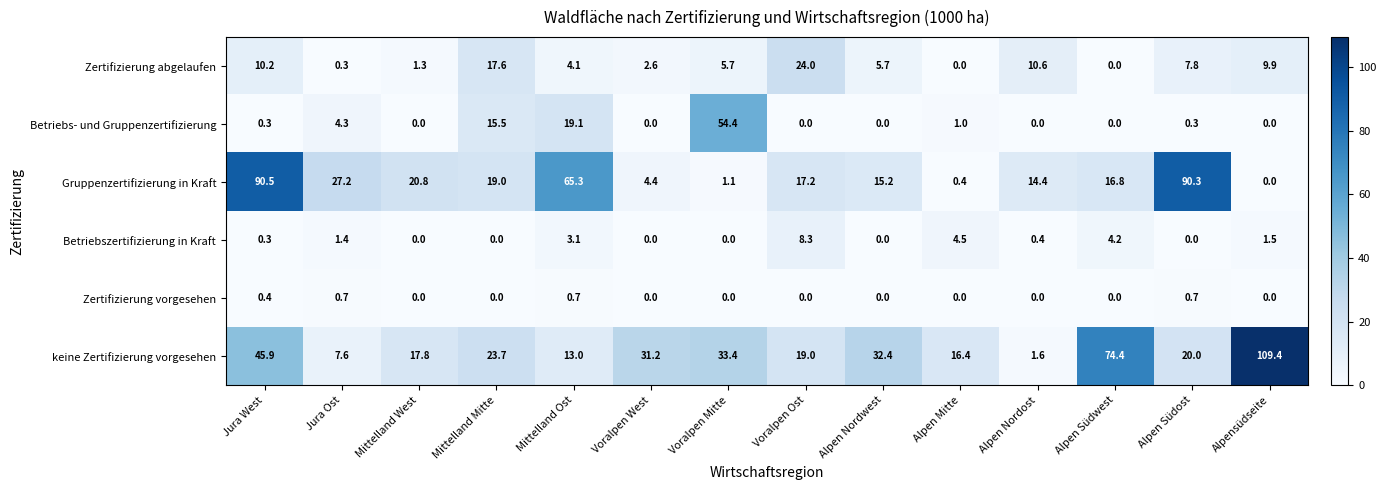

True or false: Gruppenzertifizierung in Kraft has a value of 0.4 at Alpen Mitte.

True